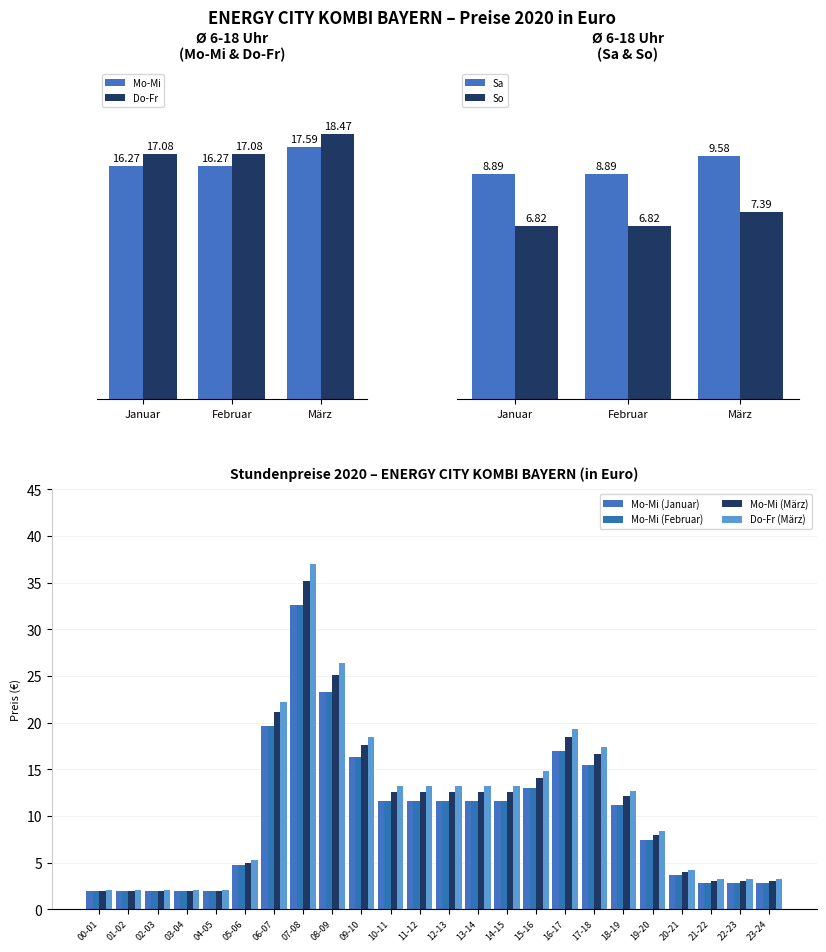

At which category does the chart reach its minimum across all series?

00-01